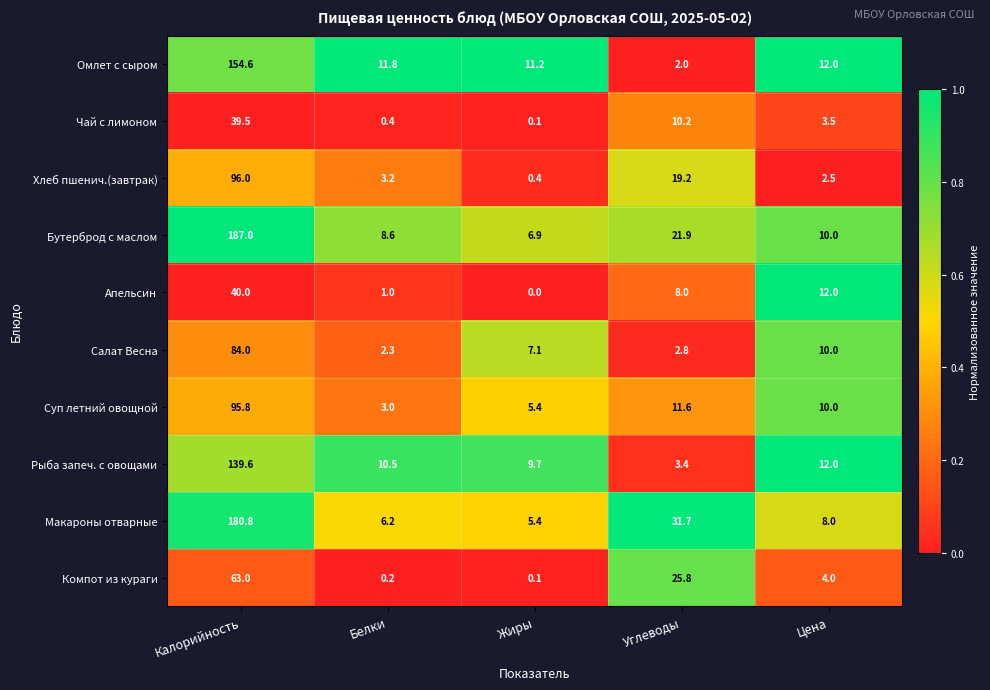

Count the number of categories in the chart.

5